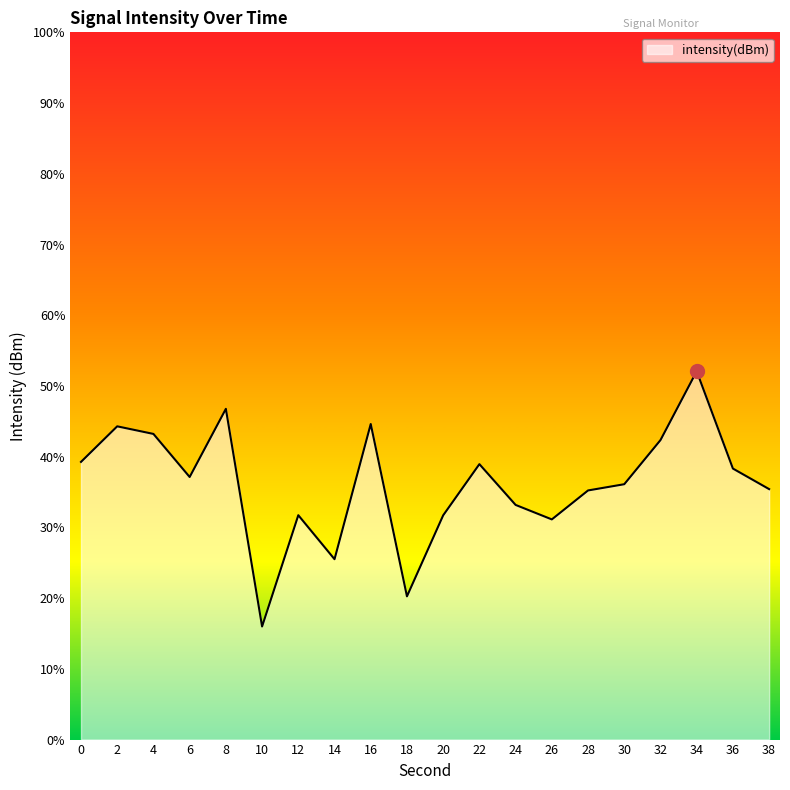

How many points are lower than both their immediate neighbors (excluding endpoints)?

5